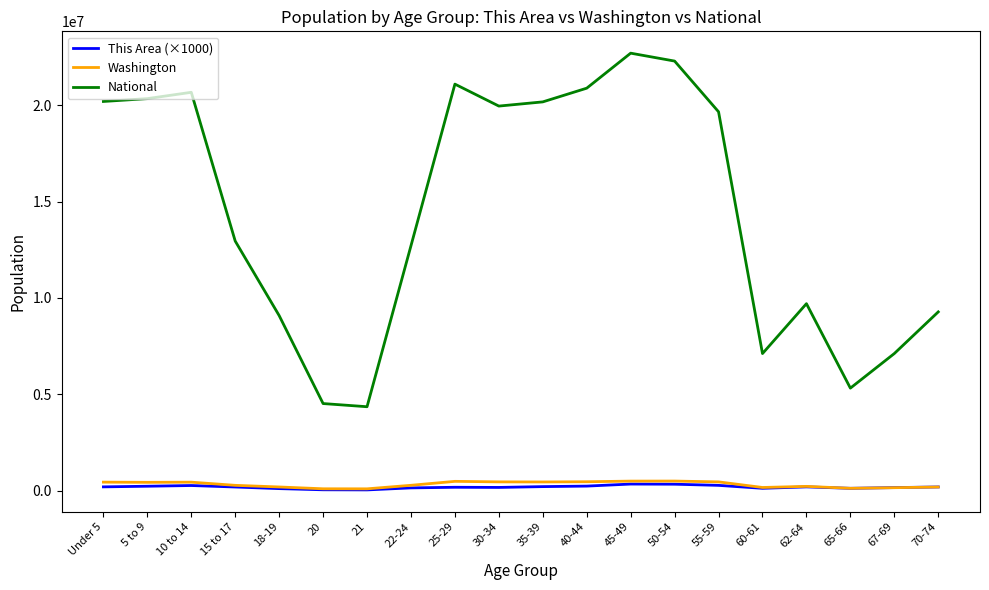

Which series has the largest range (max minus min)?

National